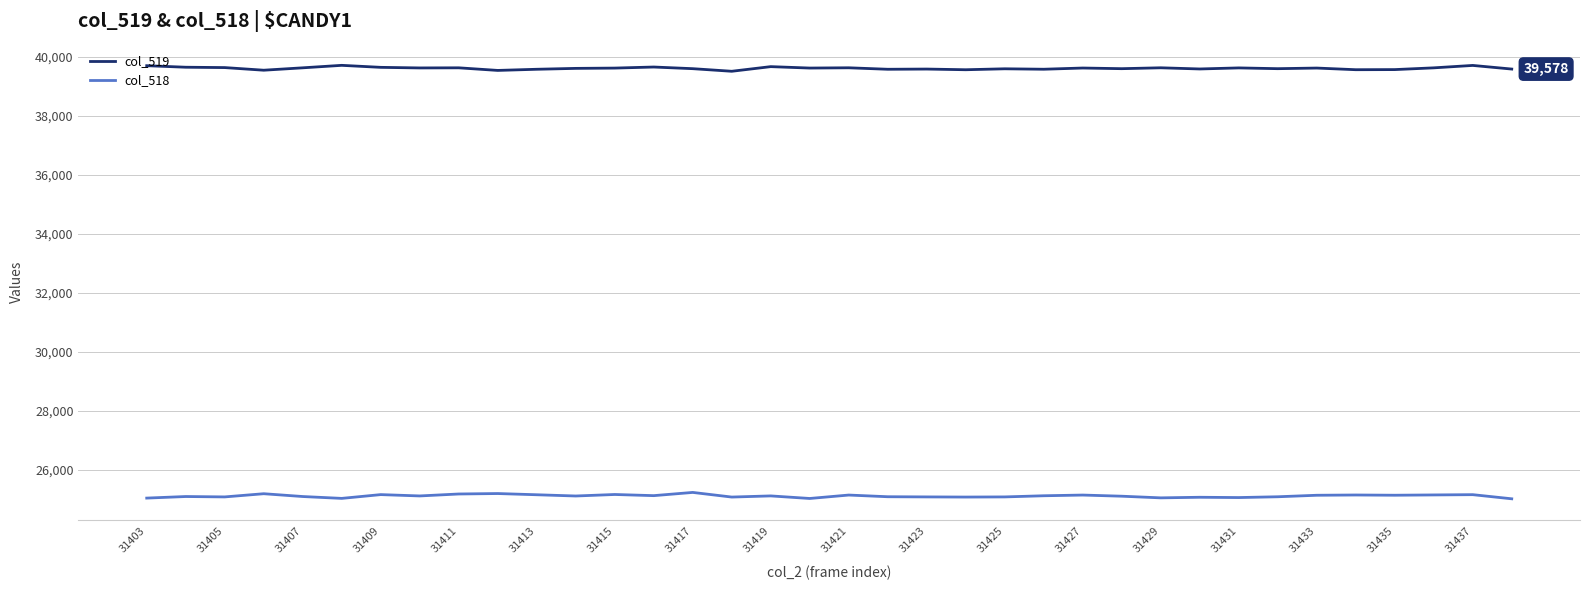

True or false: col_519 and col_518 intersect in this chart.

False